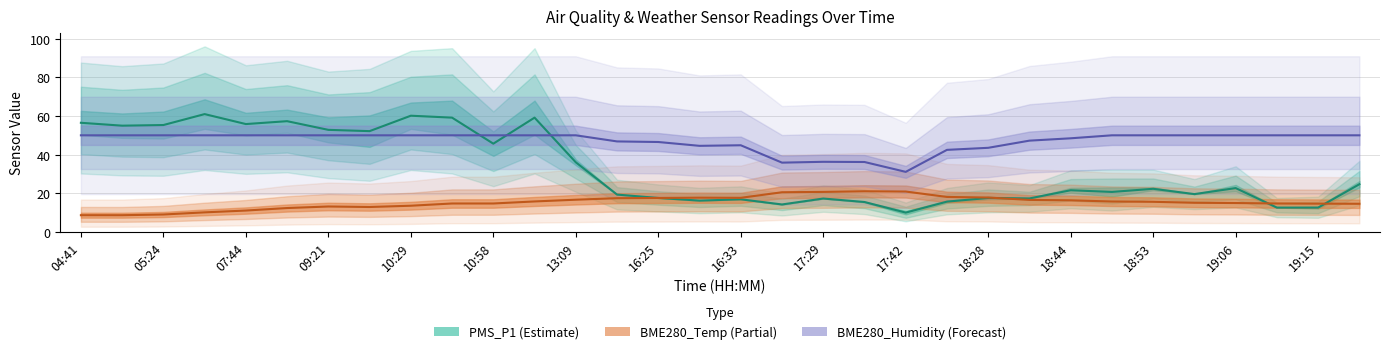

How many categories are shown in the chart?

32